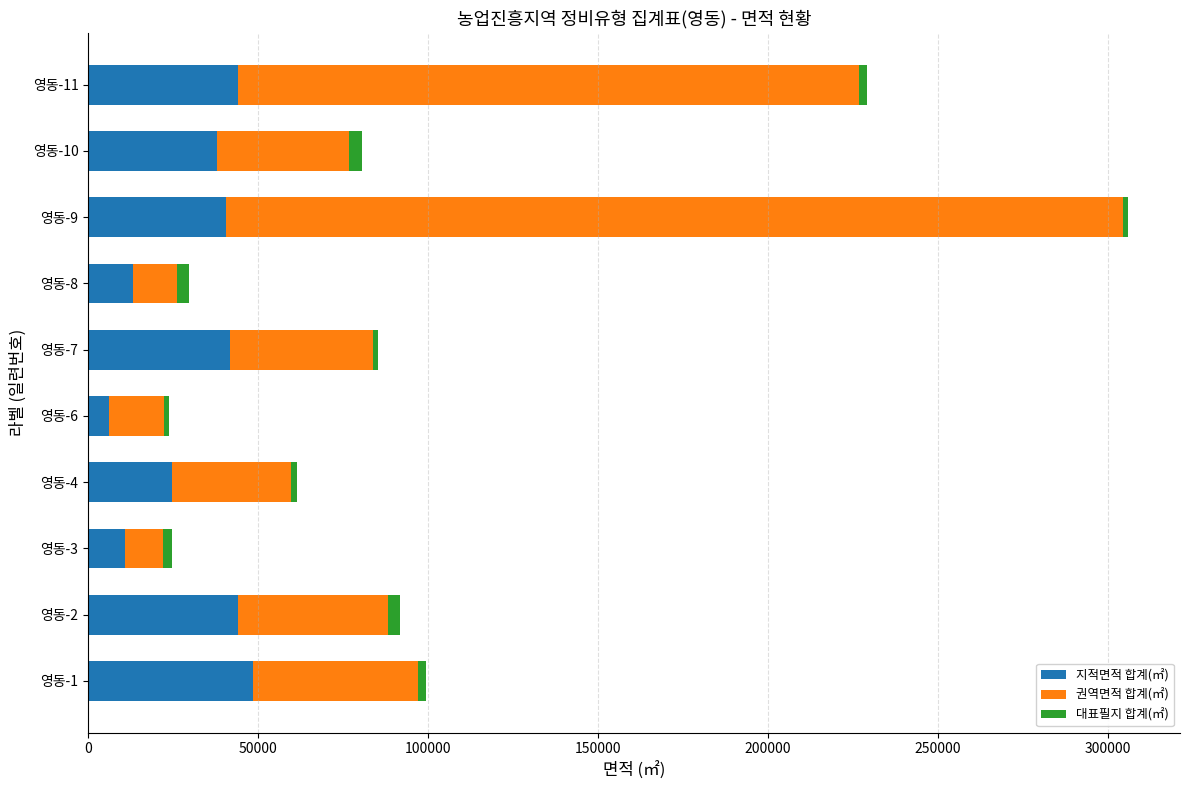

What is the highest value of the 지적면적 합계(㎡) series?

48514